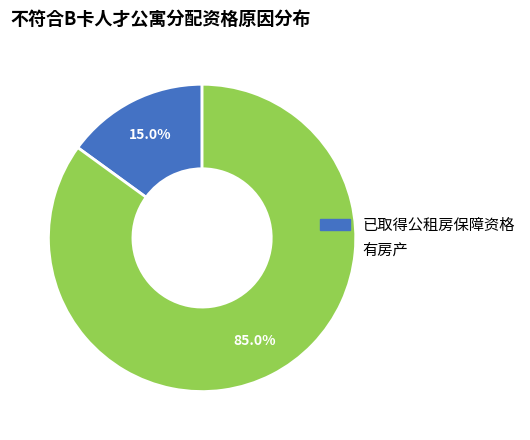

How many slices are in this pie chart?

2